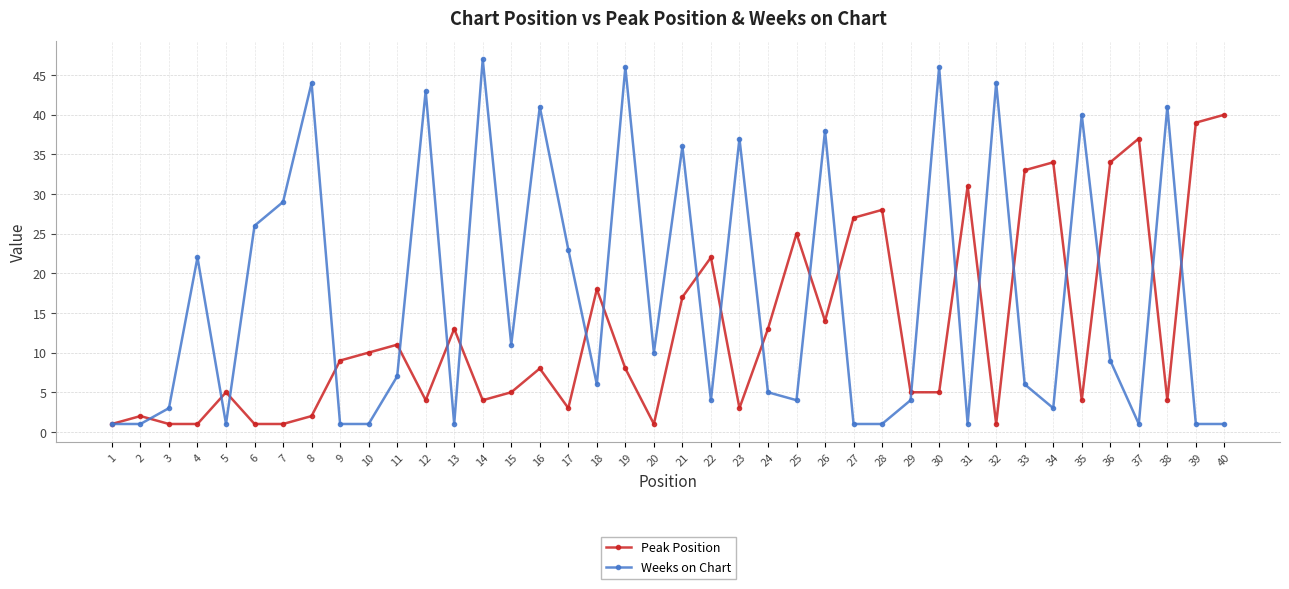

Reading left to right, list all the values displayed in this chart.

Peak Position: 1	2	1	1	5	1	1	2	9	10	11	4	13	4	5	8	3	18	8	1	17	22	3	13	25	14	27	28	5	5	31	1	33	34	4	34	37	4	39	40
Weeks on Chart: 1	1	3	22	1	26	29	44	1	1	7	43	1	47	11	41	23	6	46	10	36	4	37	5	4	38	1	1	4	46	1	44	6	3	40	9	1	41	1	1